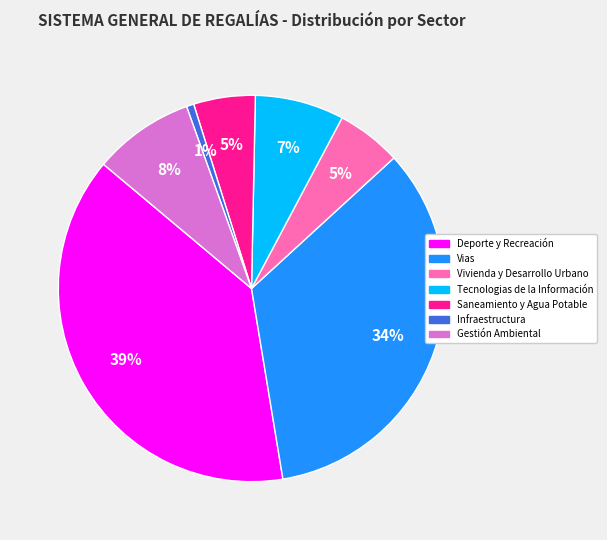

Count the number of slices in the pie.

7